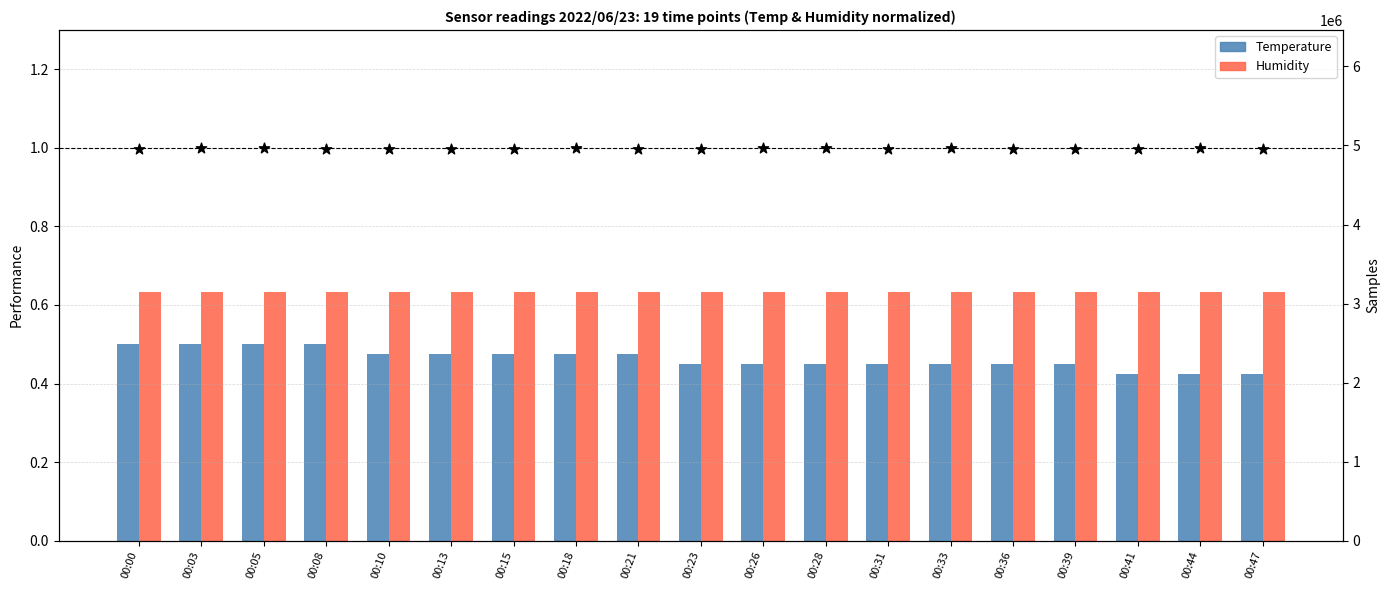

At which category is the sum across all series the highest?

00:05